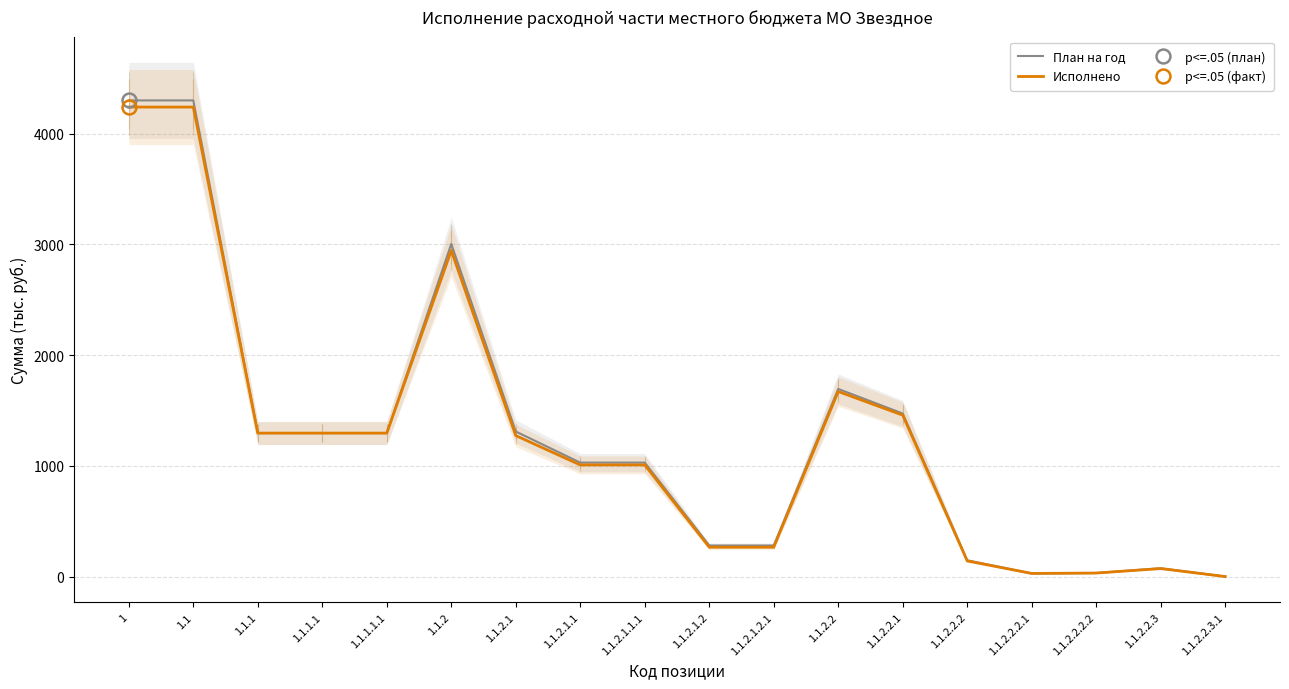

How many series are shown in this chart?

2